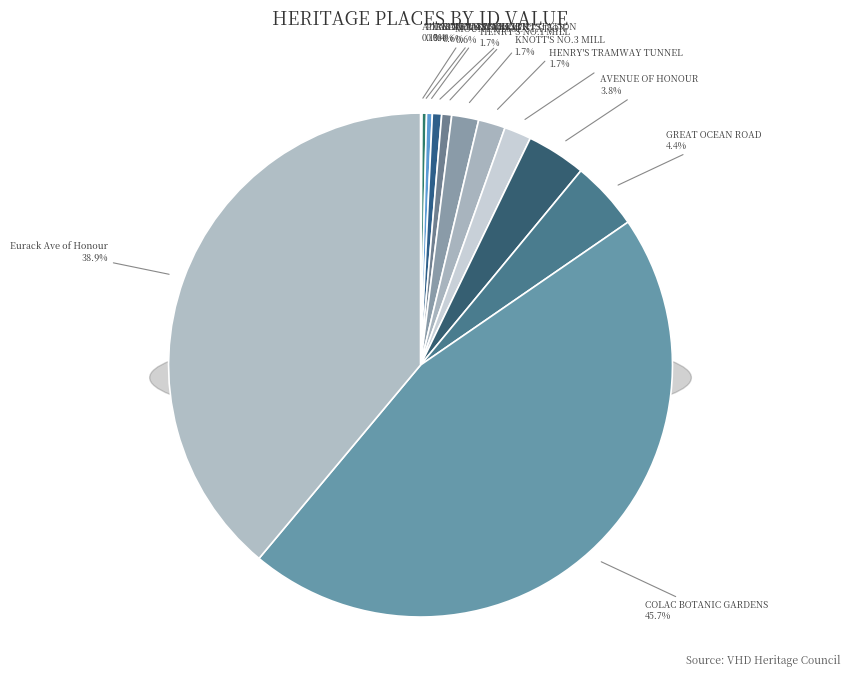

True or false: CAPE OTWAY LIGHTSTATION accounts for 11% of the total.

False